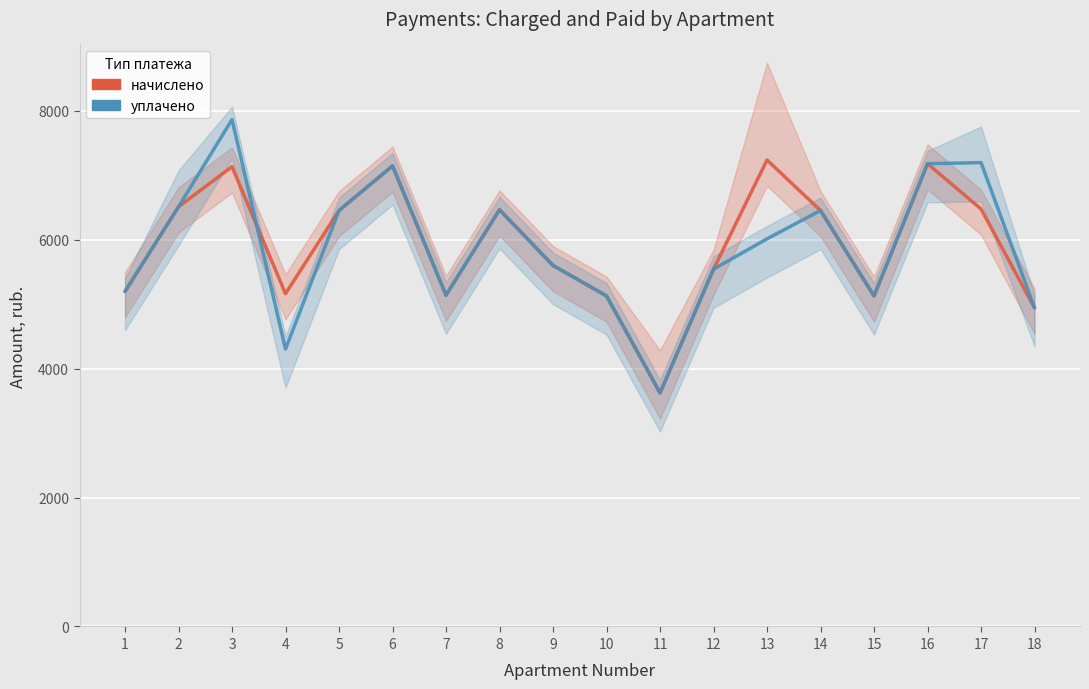

Which has a higher value, 9 or 6?

6